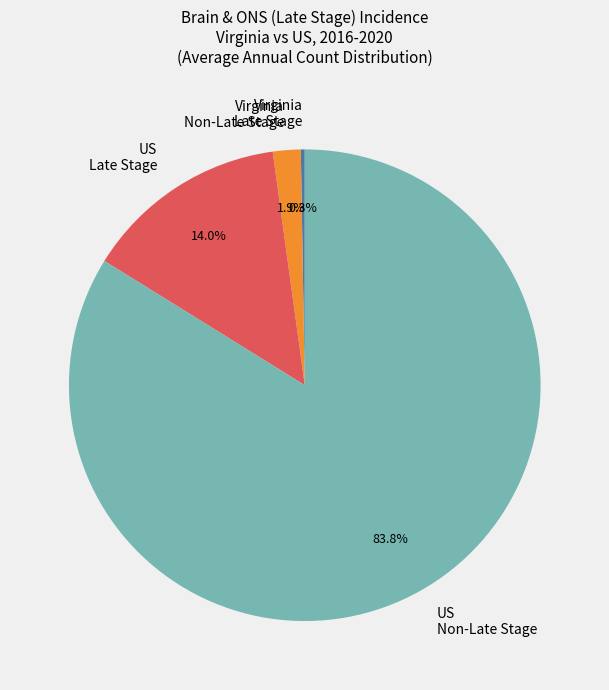

What is the largest slice in the pie chart?

US Non-Late Stage